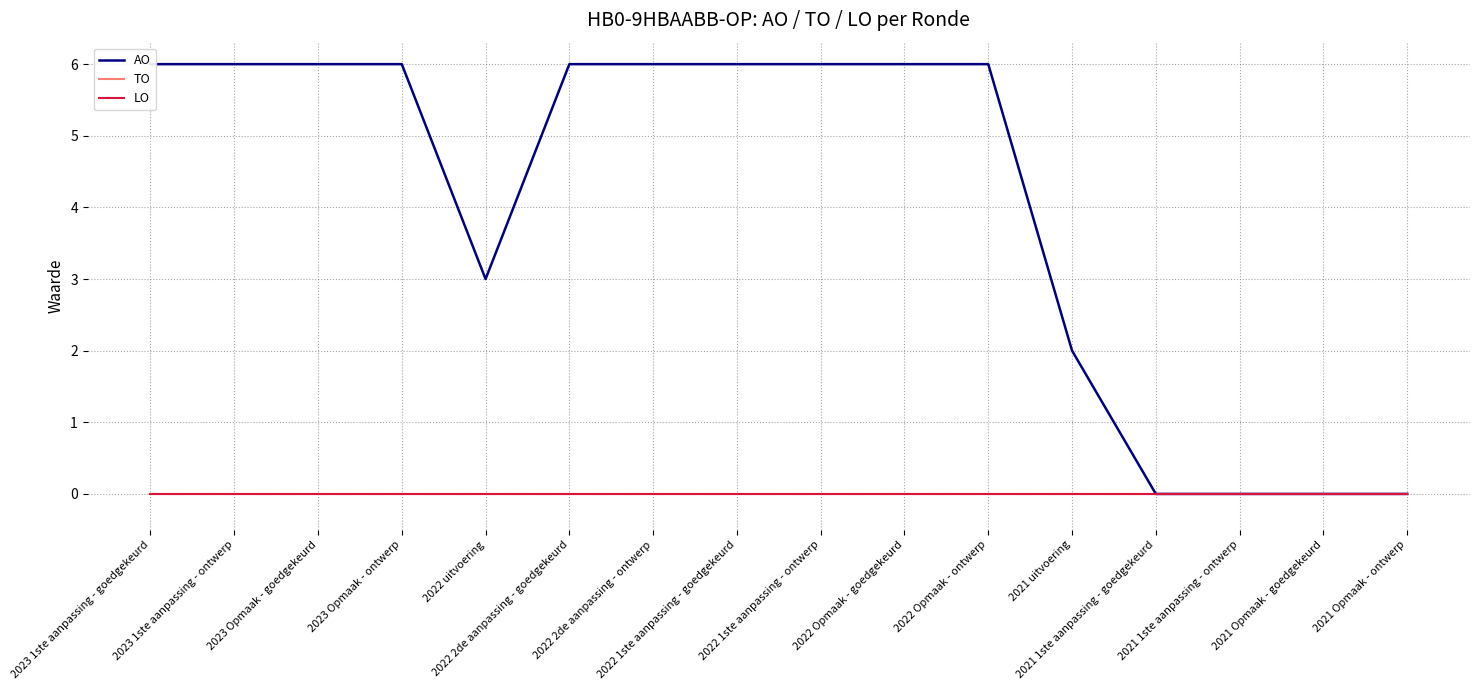

At which category is the sum across all series the highest?

2023 1ste aanpassing - goedgekeurd